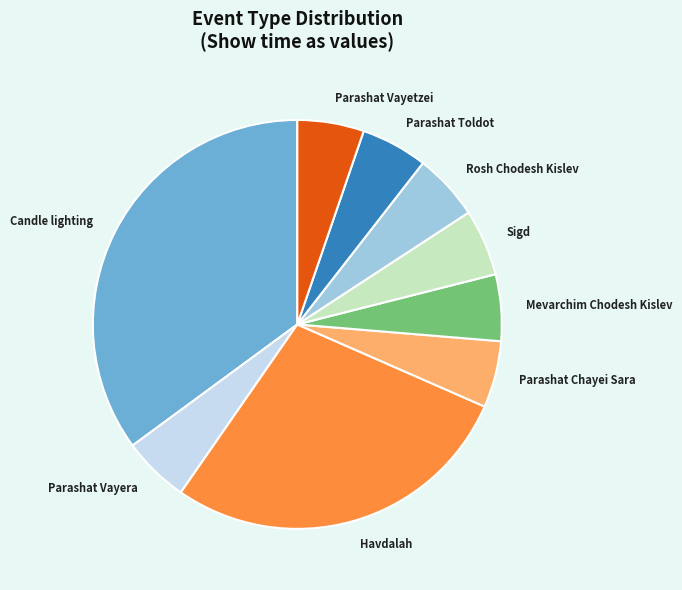

Is the sum of Rosh Chodesh Kislev and Havdalah greater than half?

No